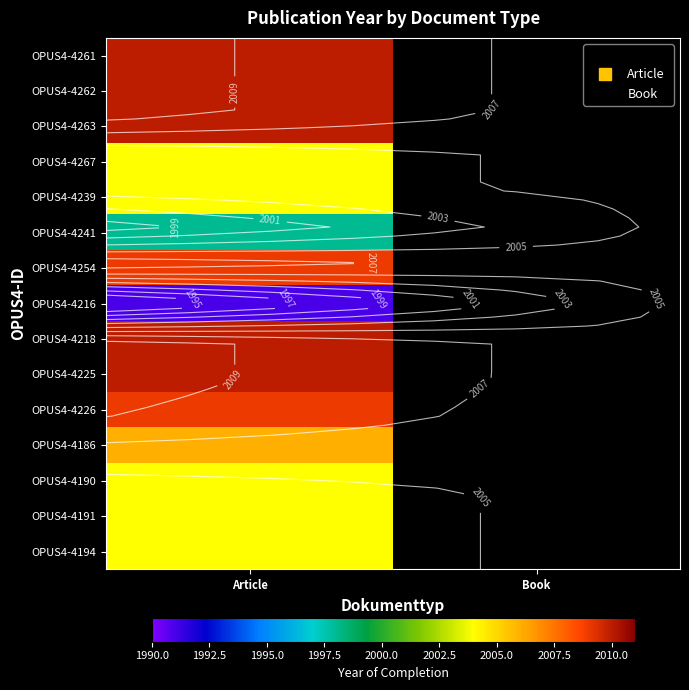

How many data points does each series have?

2